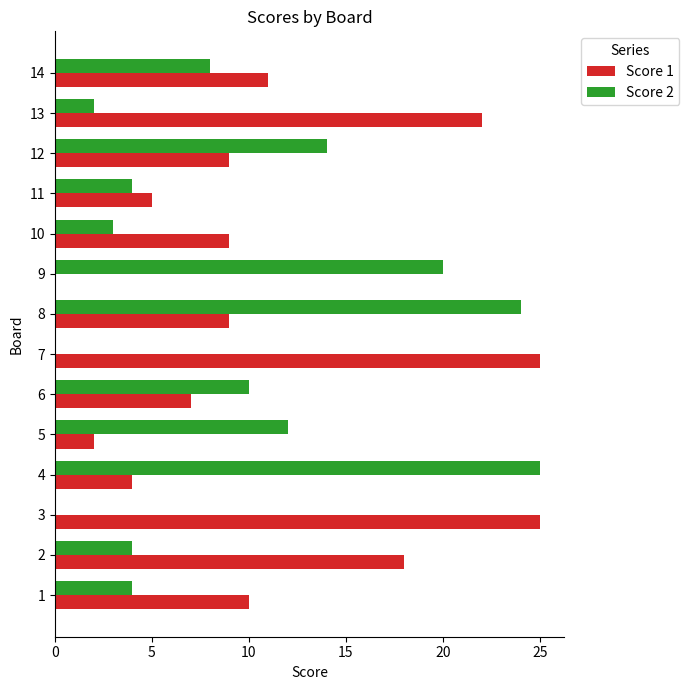

What is the maximum value for Score 1?

25